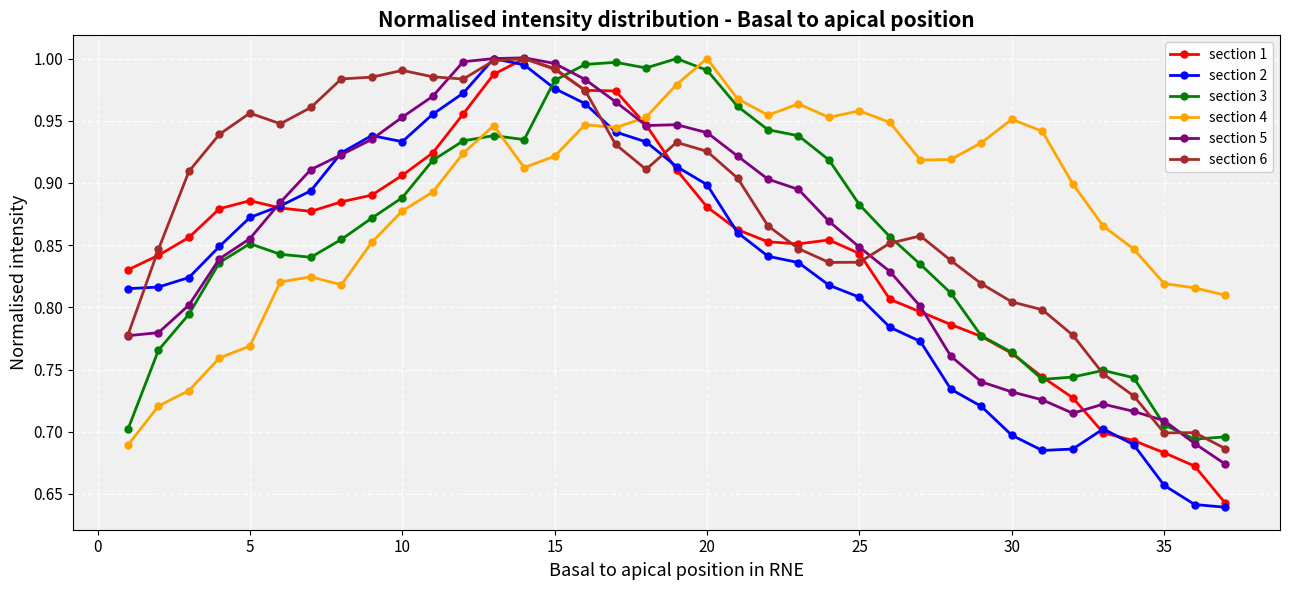

At how many categories does at least one series exceed 0?

37